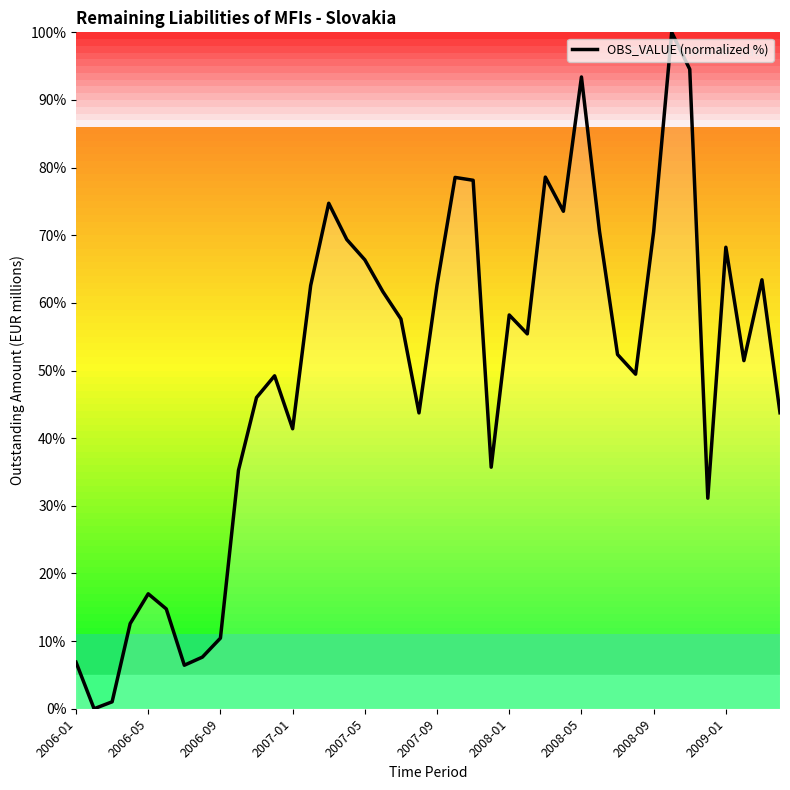

What is the greatest value displayed?

100.0